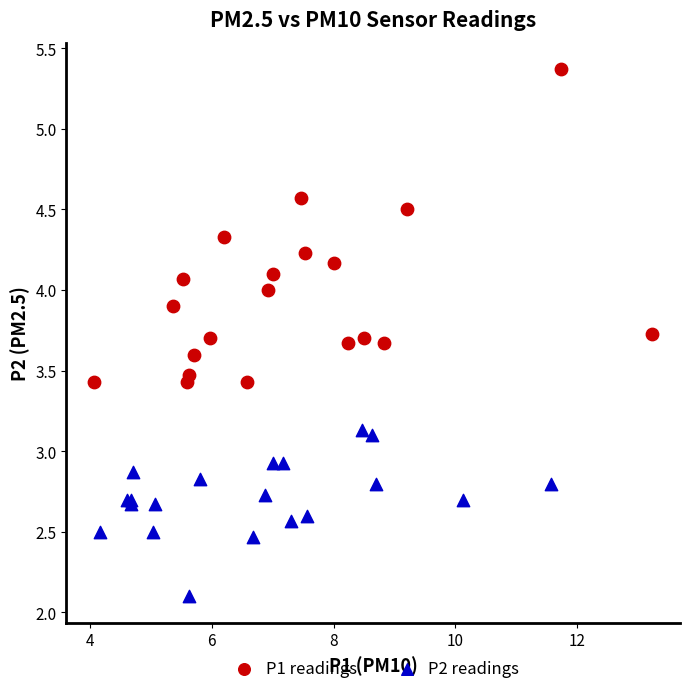

What are all the series names shown in the legend?

P1 readings, P2 readings